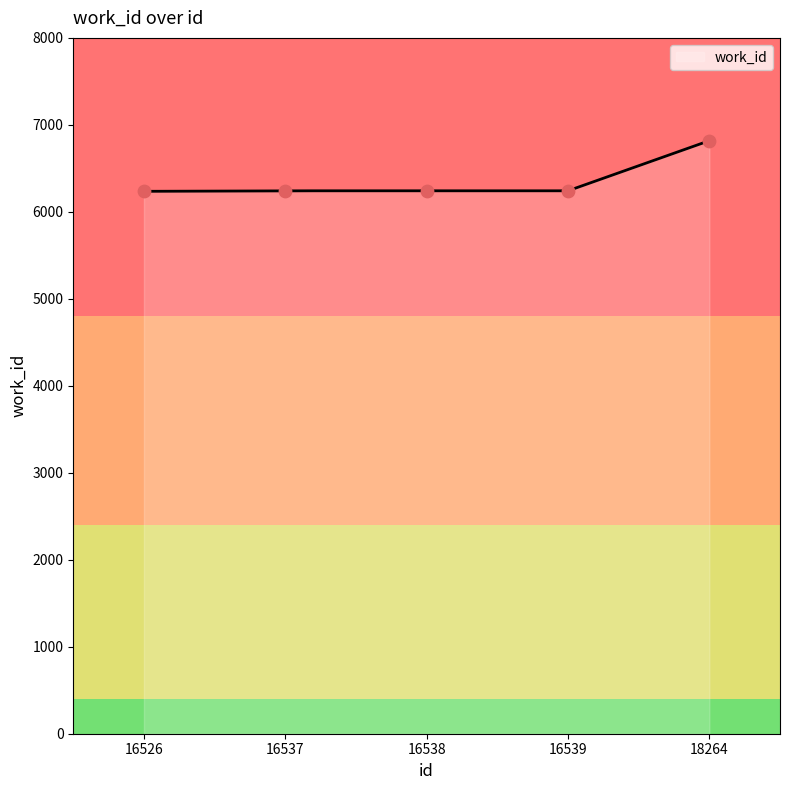

Between 16539 and 16538, which is larger?

16539